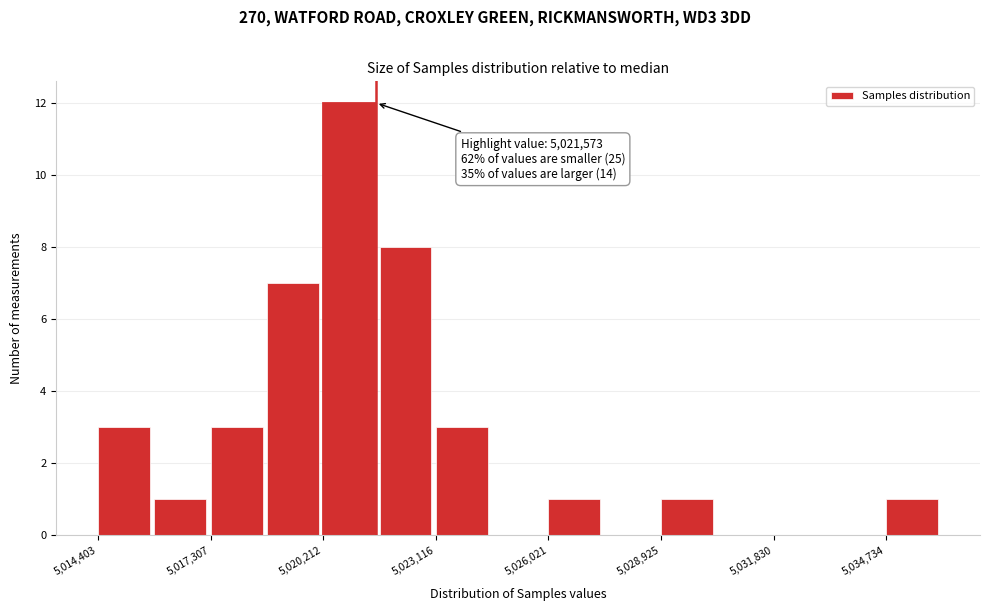

Read against the x-axis, roughly where is the centre of the tallest bar?

5021000